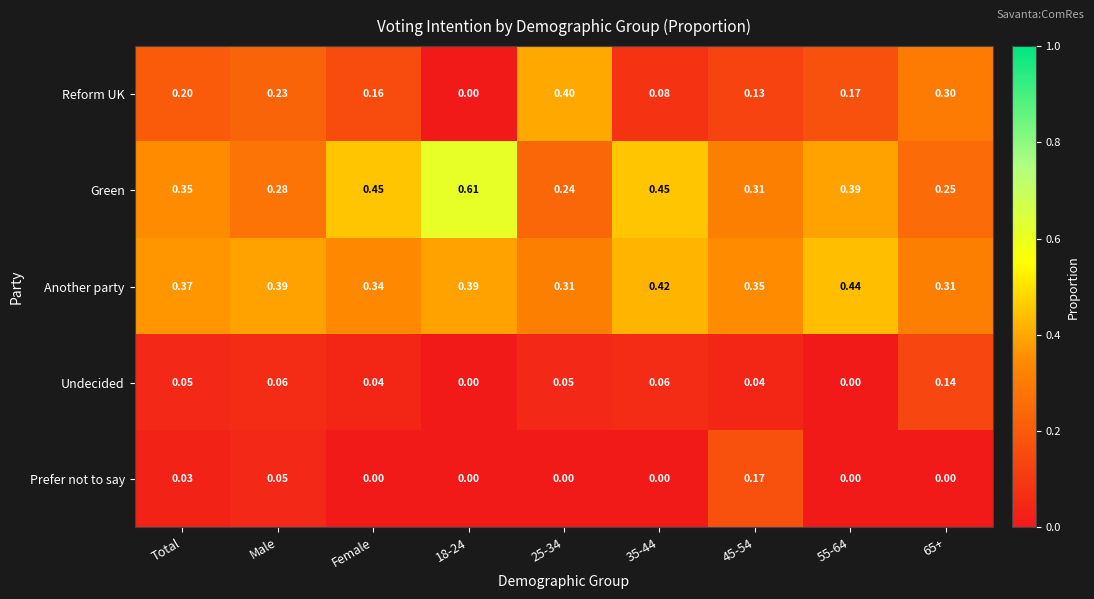

Which series changed the most between Female and 25-34?

Reform UK